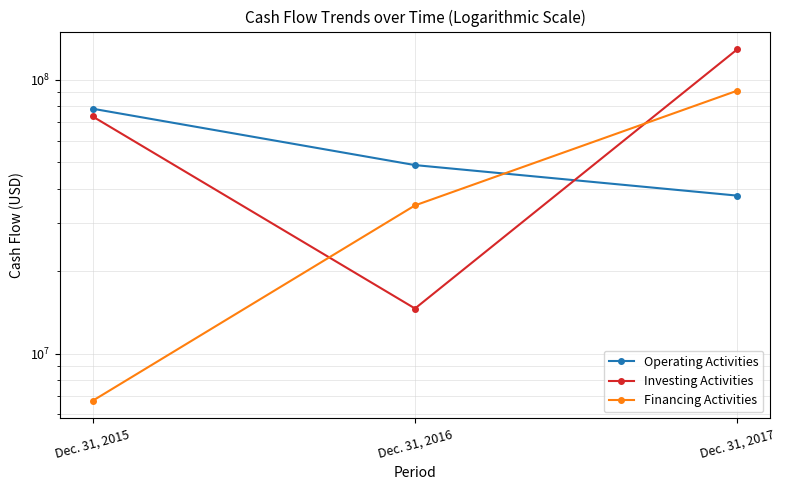

Which category has the highest value in the Operating Activities series?

Dec. 31, 2015